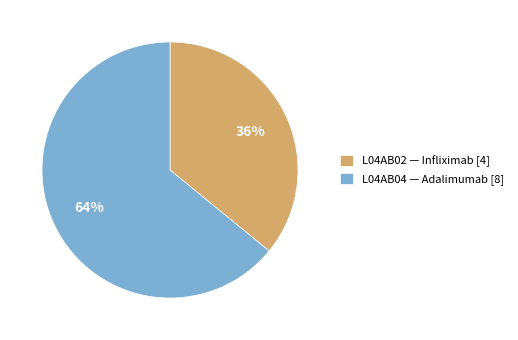

Which slice is the smallest?

L04AB02 — Infliximab [4]